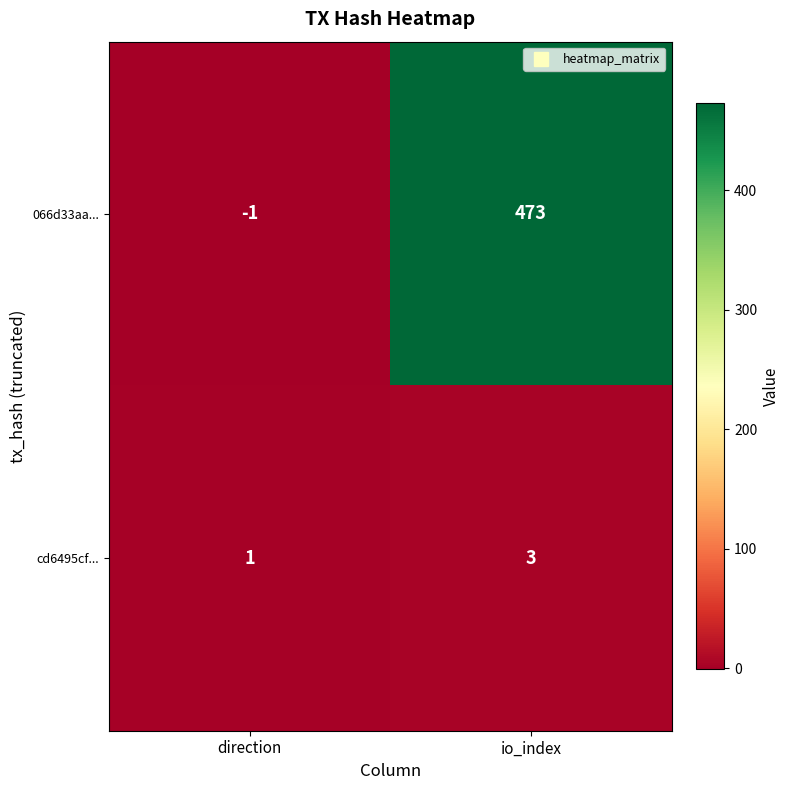

Read the cd6495cf... value at io_index.

3